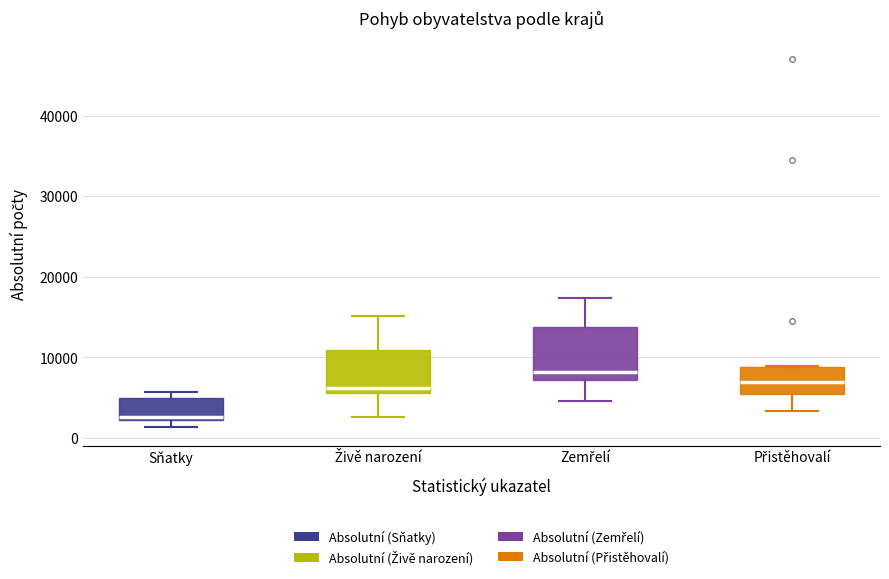

Comparing the boxes themselves (not the whiskers), which one is the tallest?

Zemřelí